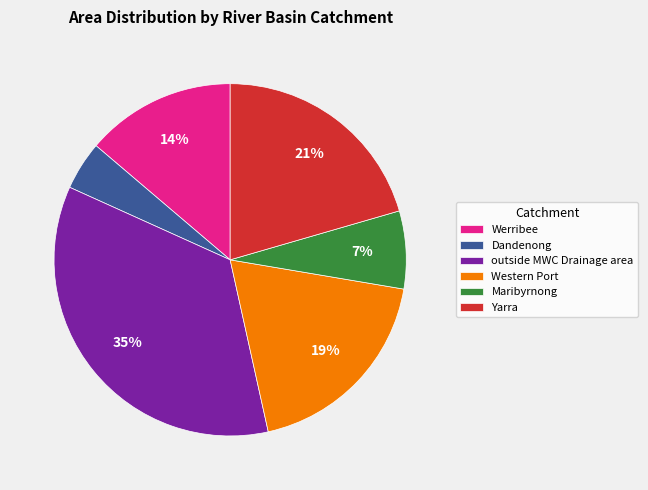

Which category has the smallest portion of the pie?

Dandenong